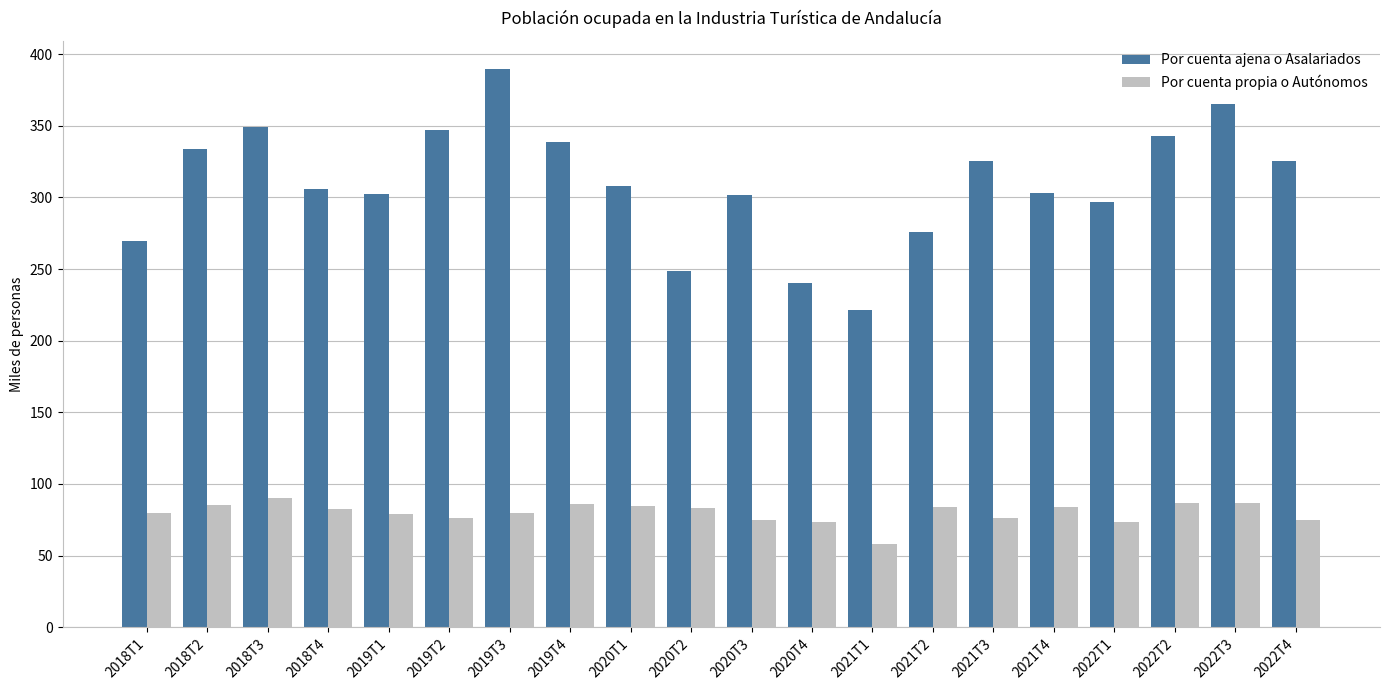

The Por cuenta ajena o Asalariados series shows 389.8 at 2019T3. True or false?

True